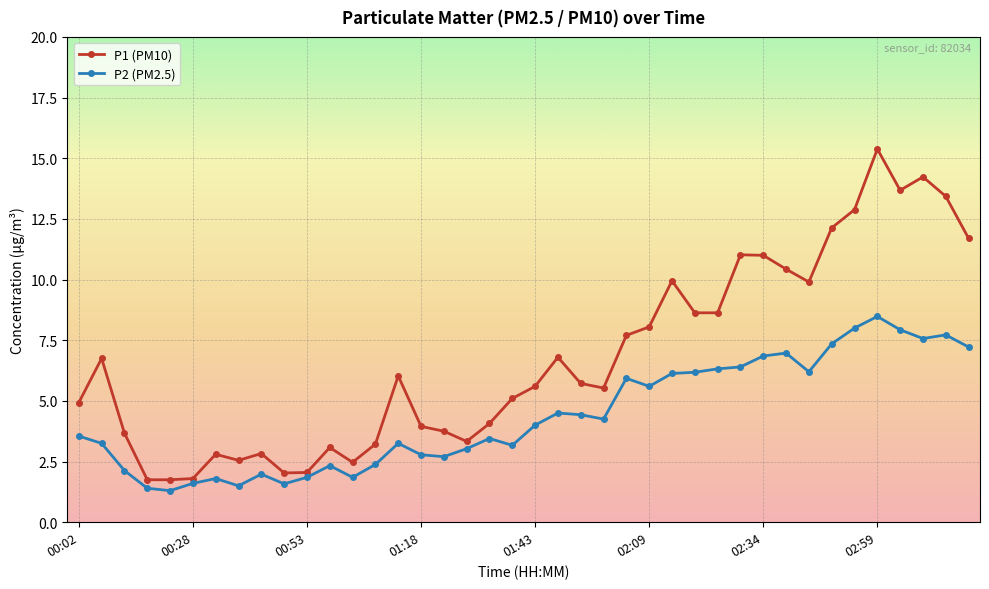

Which series has the largest total across all categories?

P1 (PM10)